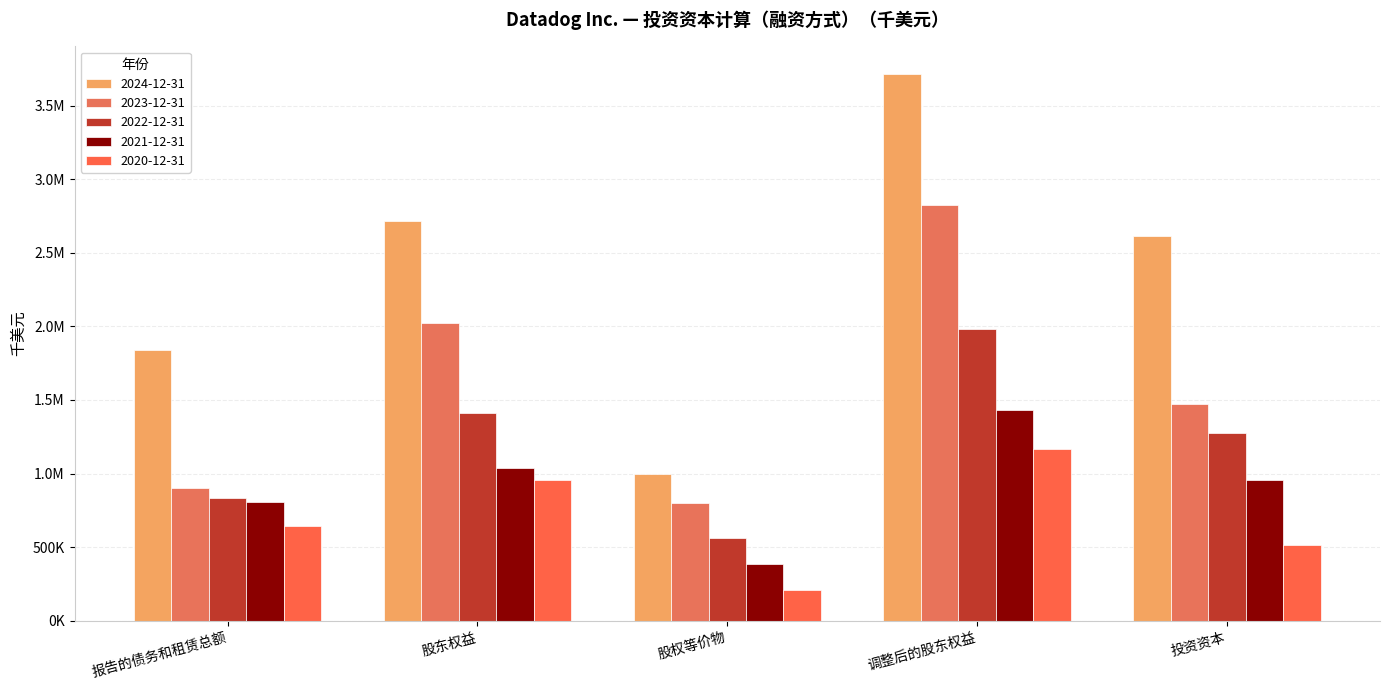

The value of 2023-12-31 at 投资资本 is 1475035. True or false?

True